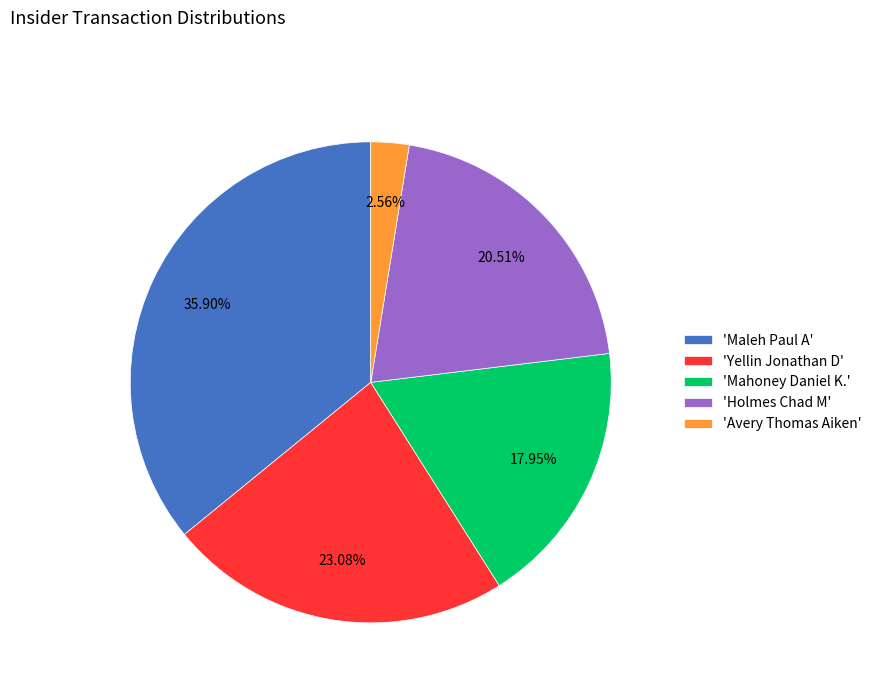

What is the largest slice in the pie chart?

'Maleh Paul A'